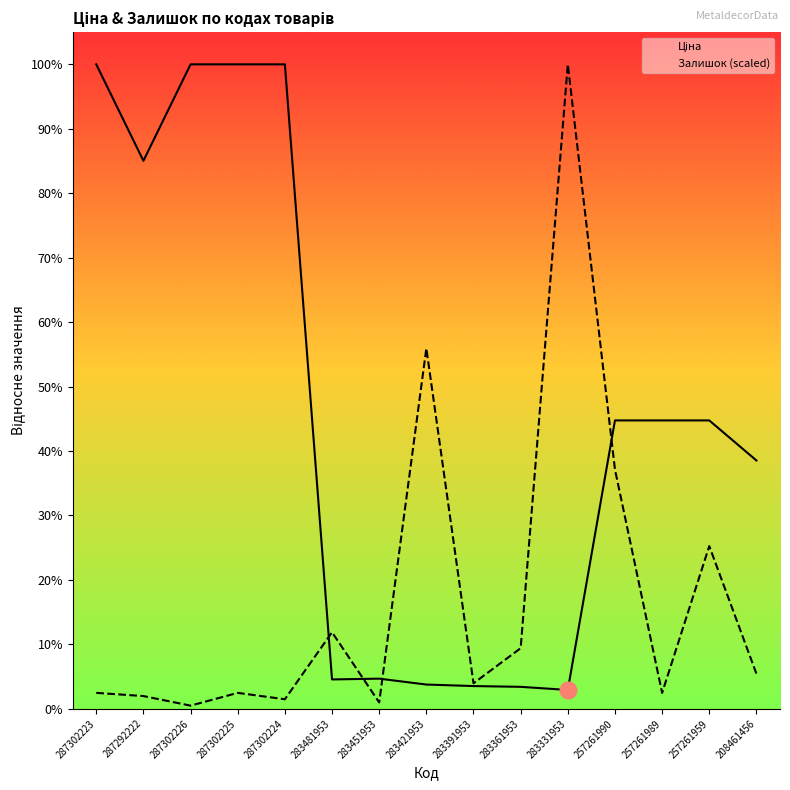

Does the chart have visible grid lines?

No